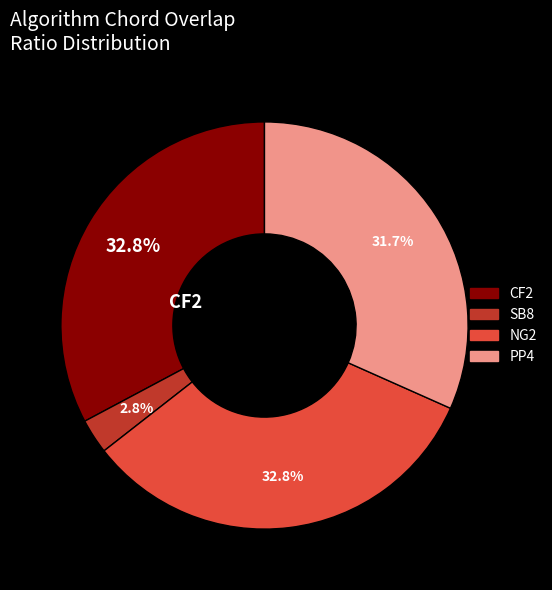

Combined, do CF2 and SB8 account for over 50%?

No